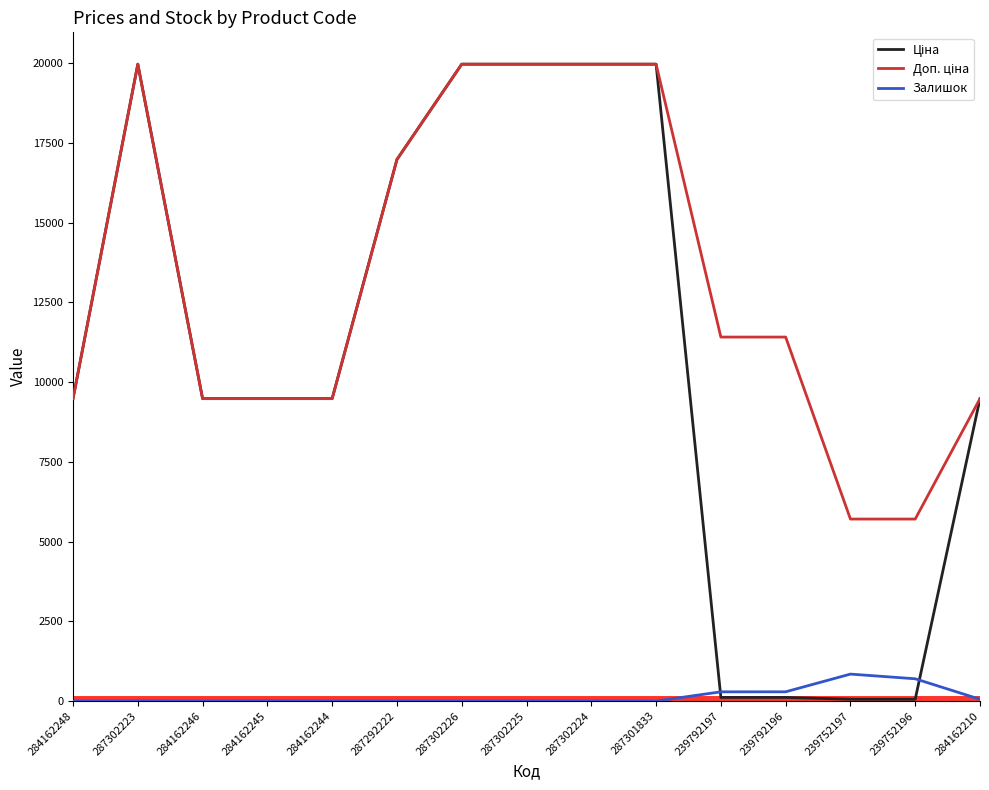

What is the maximum value shown in the chart?

19964.2